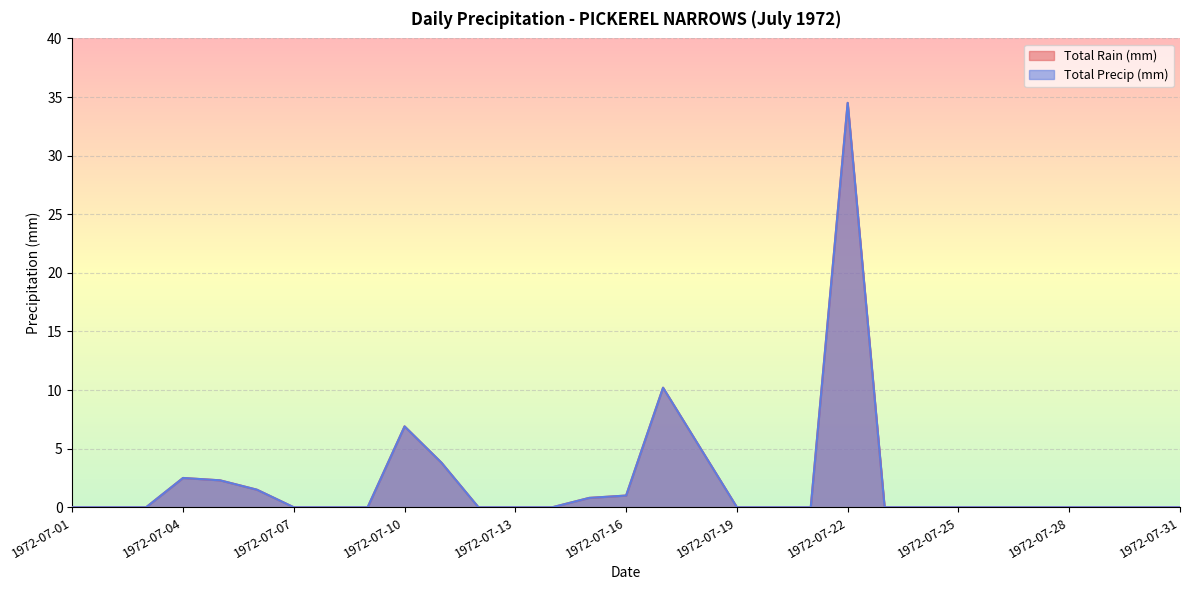

Between 1972-07-07 and 1972-07-11, which is larger?

1972-07-11